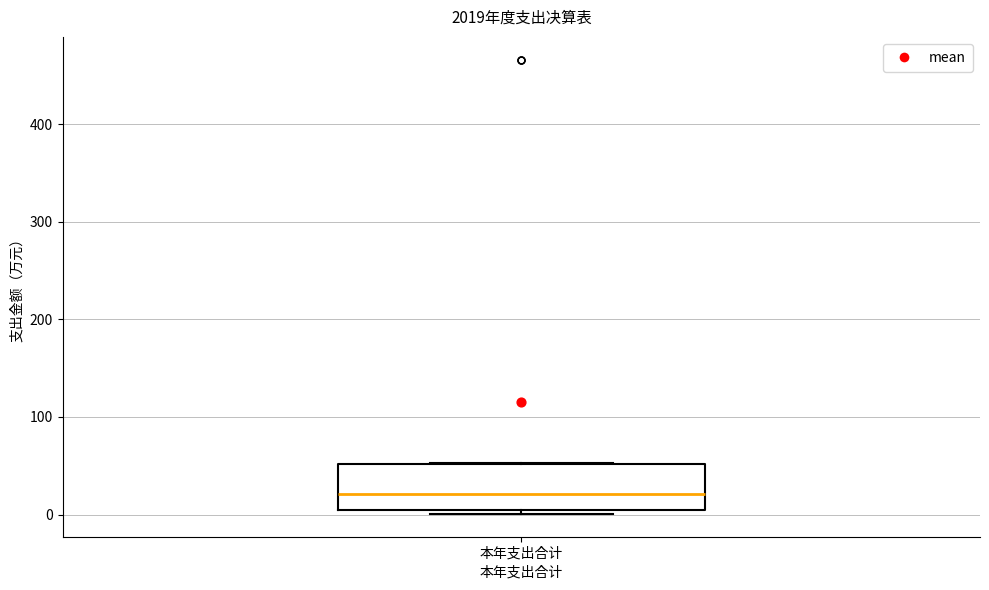

Read this box plot against the y-axis: the position of the median line, the range covered by the box, and the ends of both whiskers. The values are not printed on the chart, so give them approximately, as read against the axis.

median 20, box 0 to 50, whiskers 0 (just below the box's lower edge) to 50